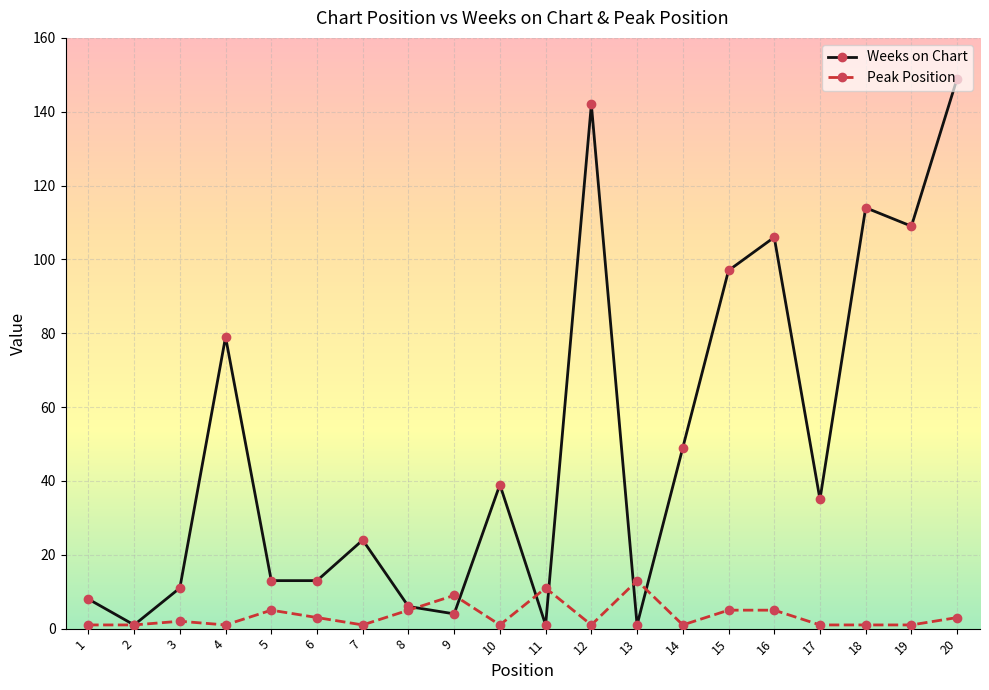

The Peak Position series shows 5 at 8. True or false?

True